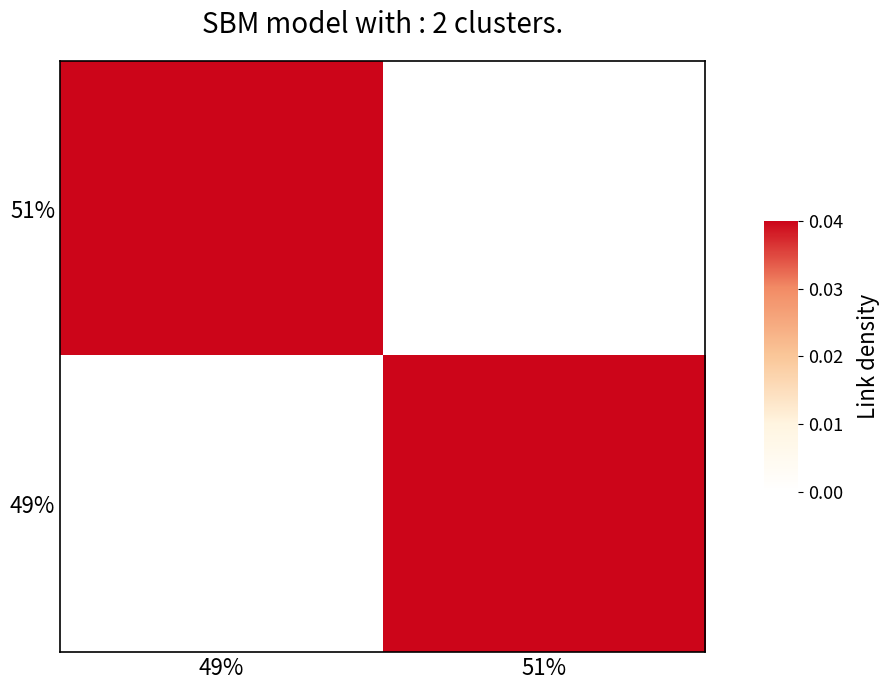

At how many categories does at least one series exceed 0?

2